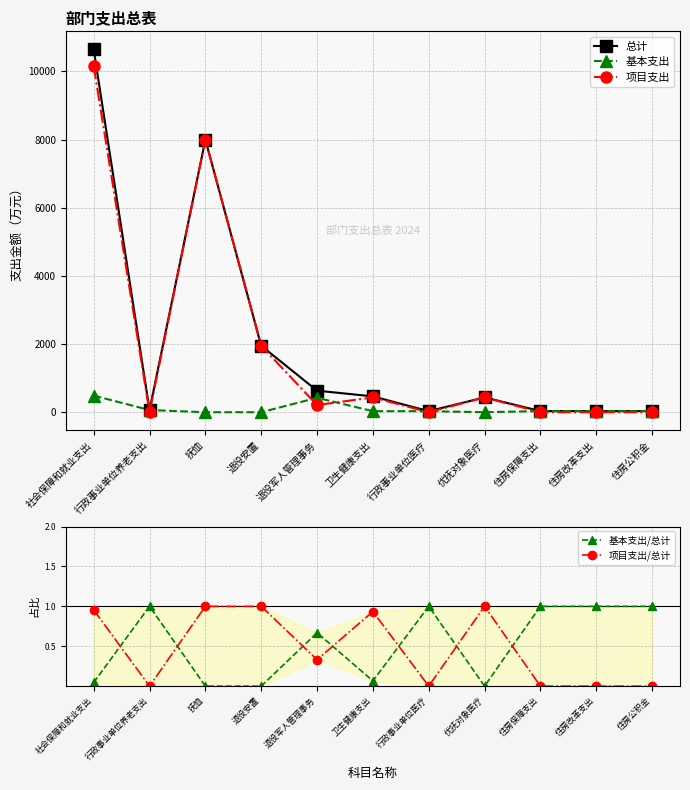

At which category is the sum across all series the highest?

社会保障和就业支出